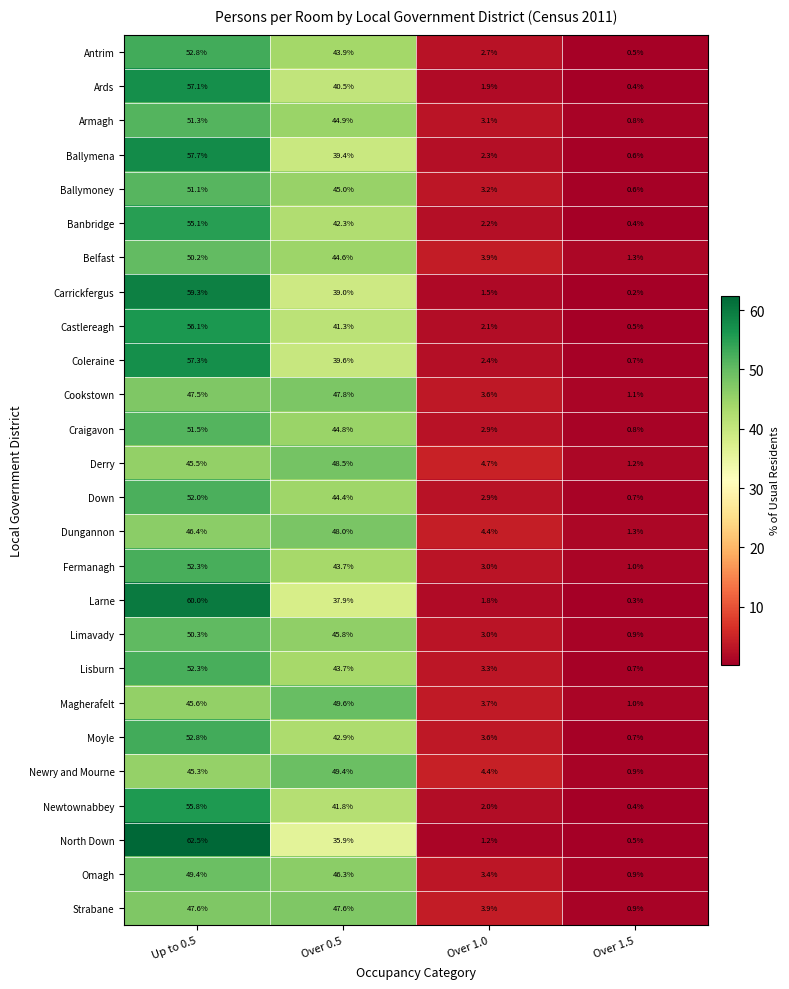

What is the difference between the maximum and second lowest values in the Armagh series?

48.2